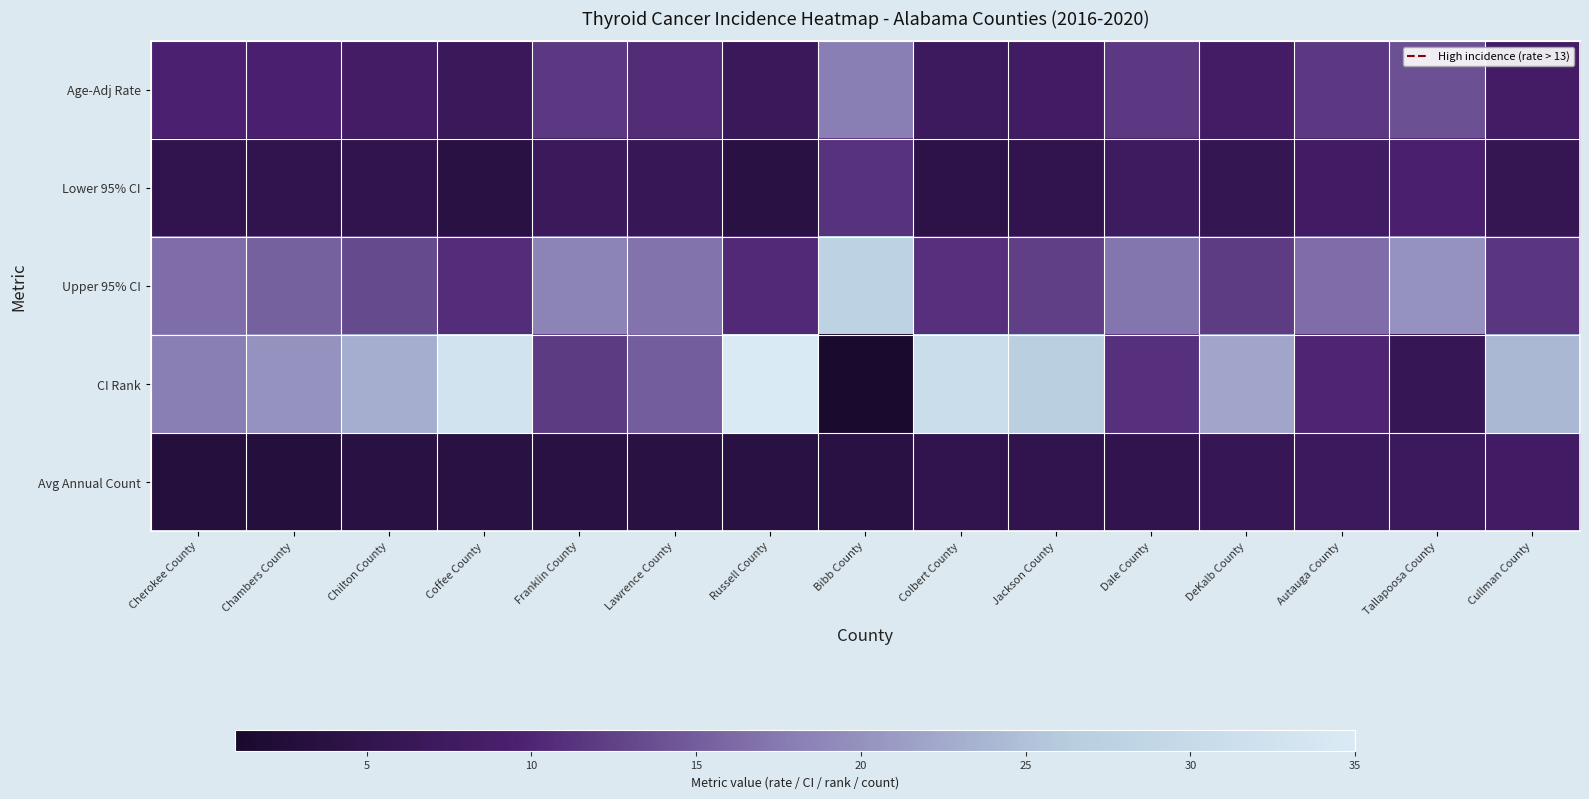

Between Cherokee County and Dale County, which series saw the biggest shift?

CI Rank